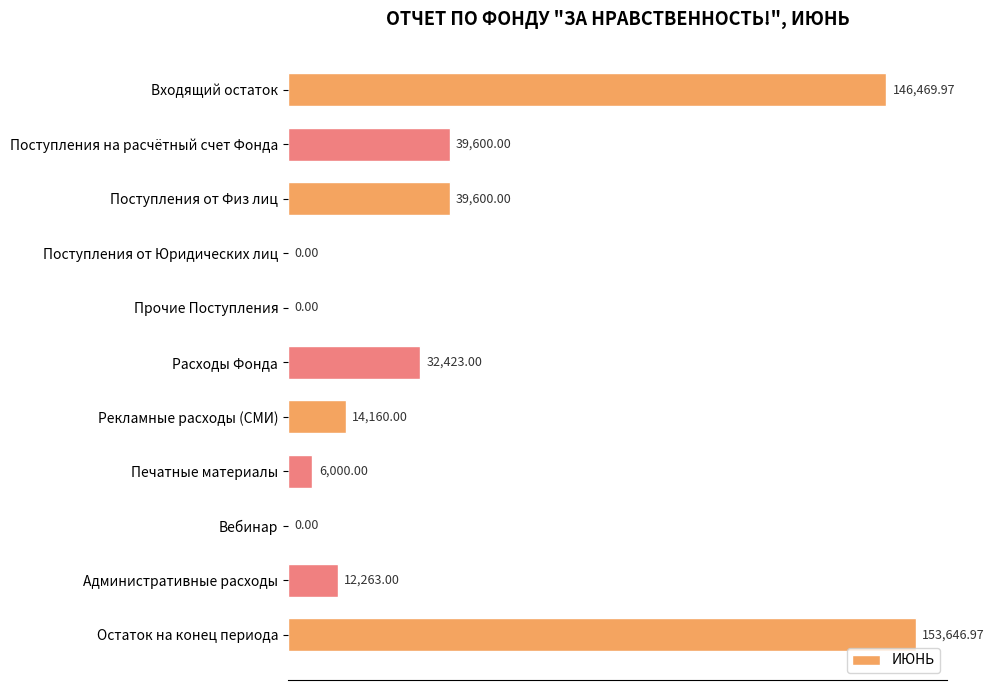

What is the sum of all values?

444162.9